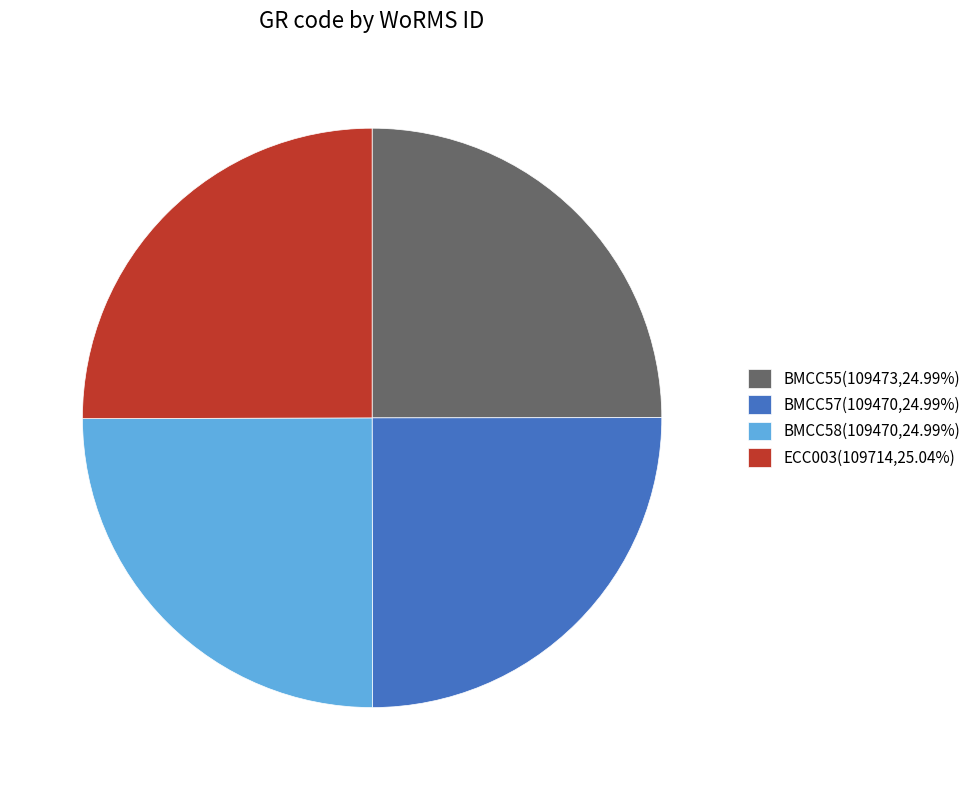

Approximately how many times larger is the value at ECC003(109714,25.04%) compared to BMCC55(109473,24.99%)?

1.0